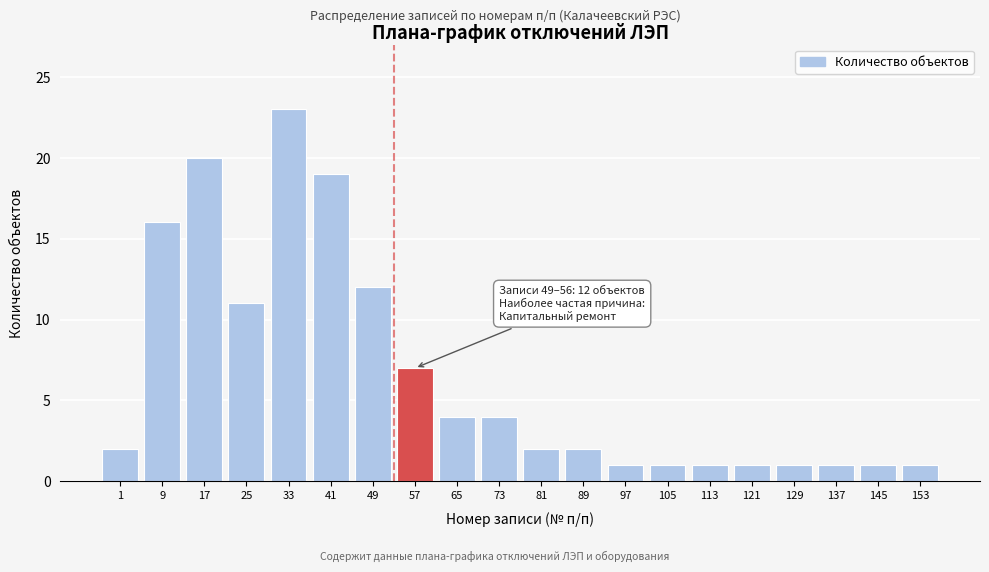

Reading left to right, list all the values displayed in this chart.

1=2	9=16	17=20	25=11	33=23	41=19	49=12	57=7	65=4	73=4	81=2	89=2	97=1	105=1	113=1	121=1	129=1	137=1	145=1	153=1